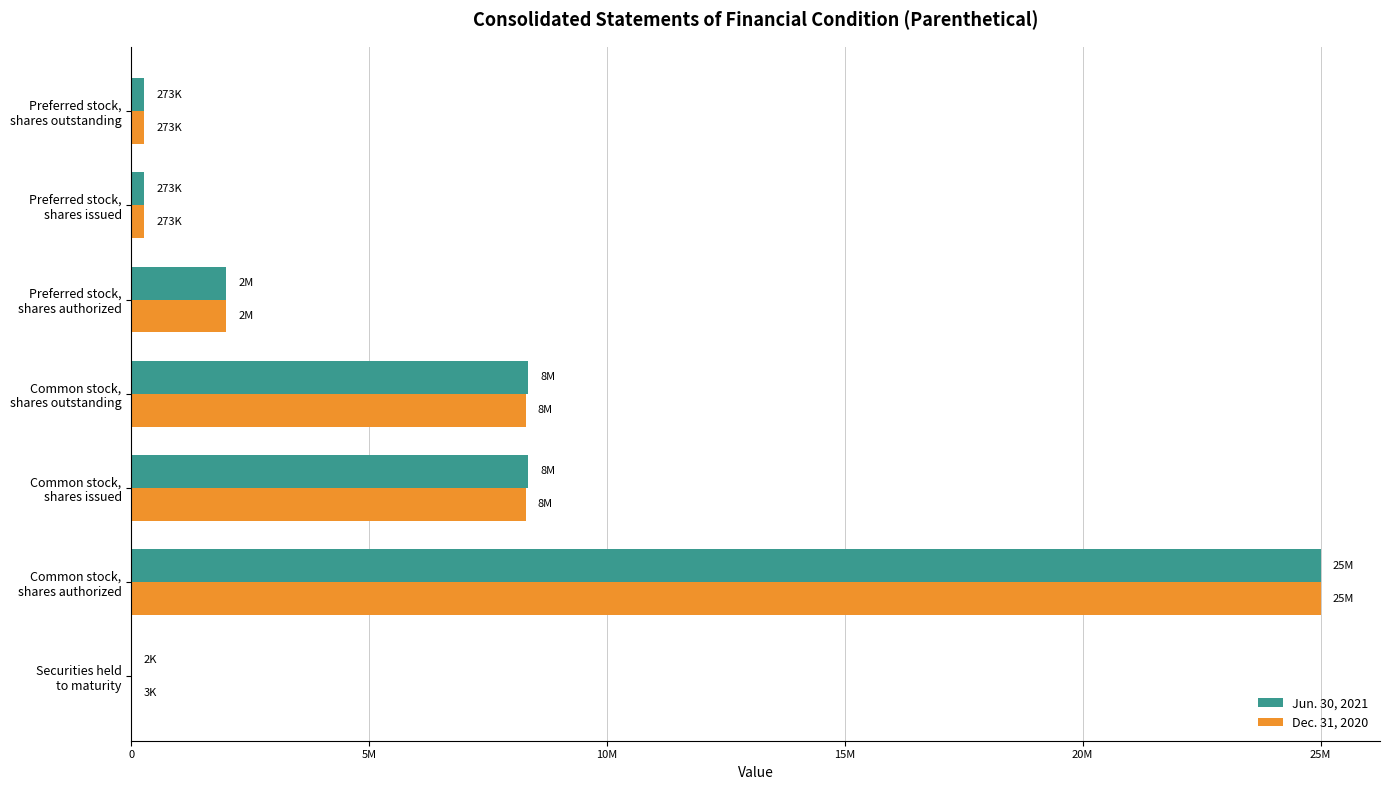

Reading left to right, list all the values displayed in this chart.

Jun. 30, 2021: 2285	25000000	8344193	8344193	2000000	272636	272636
Dec. 31, 2020: 2827	25000000	8295272	8295272	2000000	272636	272636